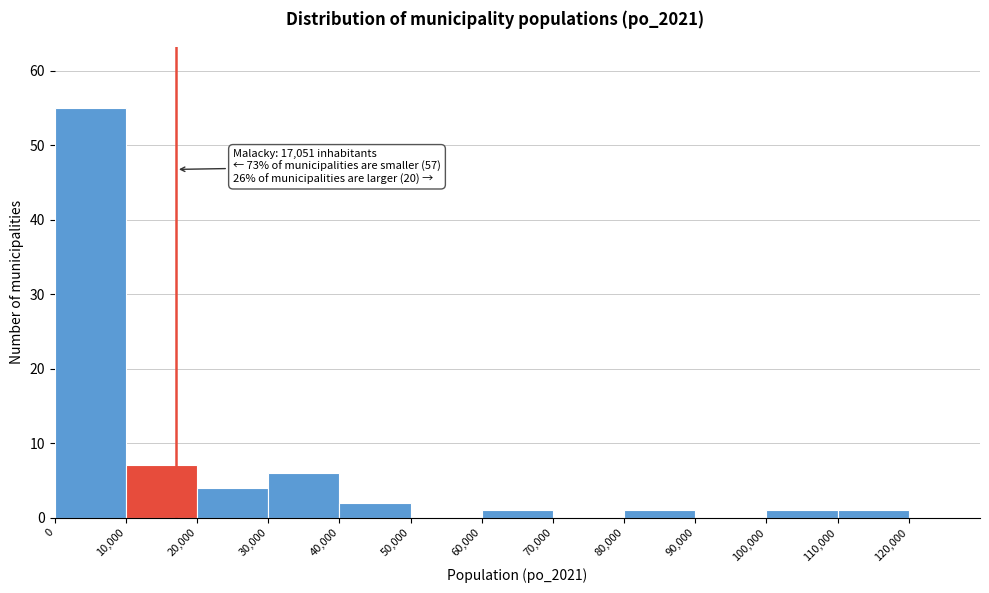

Which range on the x-axis has the tallest bar?

0 to 10000